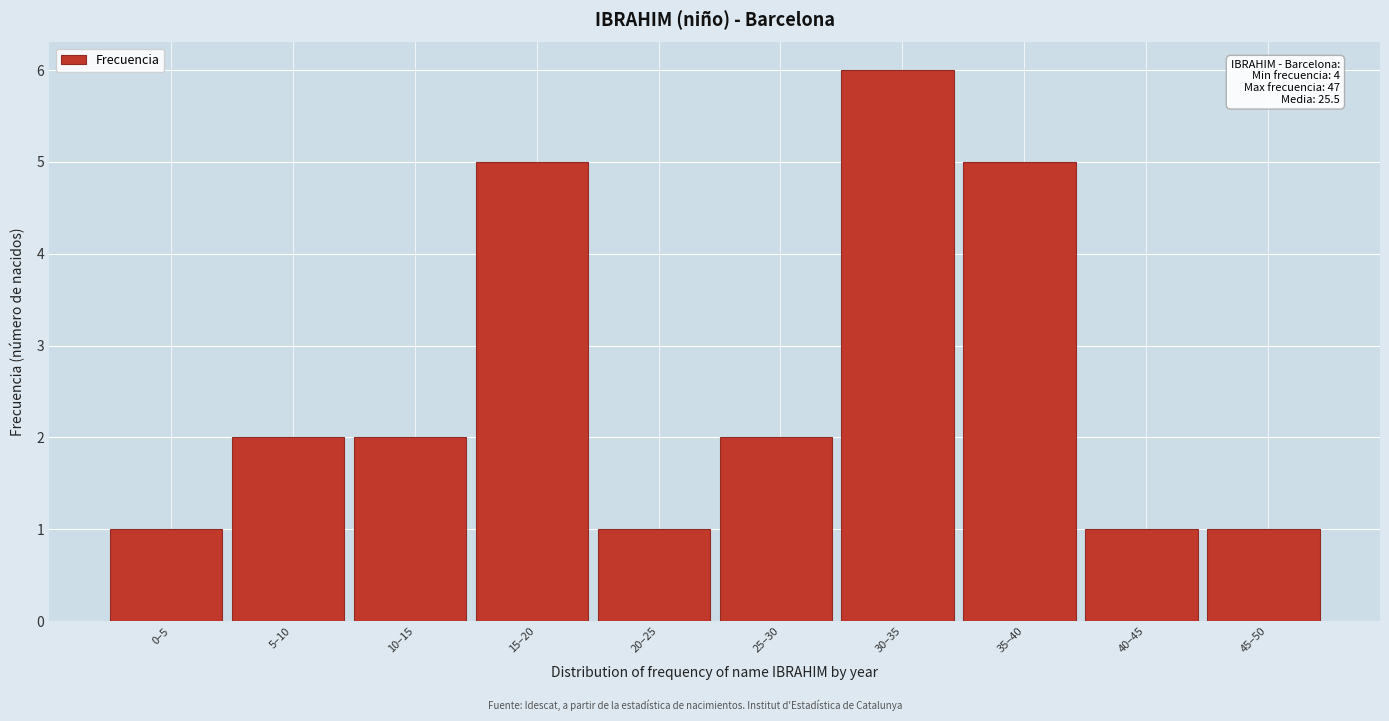

Reading left to right, list all the values displayed in this chart.

1	2	2	5	1	2	6	5	1	1